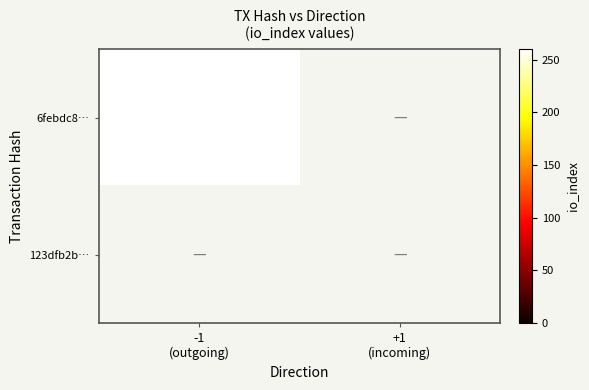

The 123dfb2b… series shows 0 at -1 (outgoing). True or false?

True